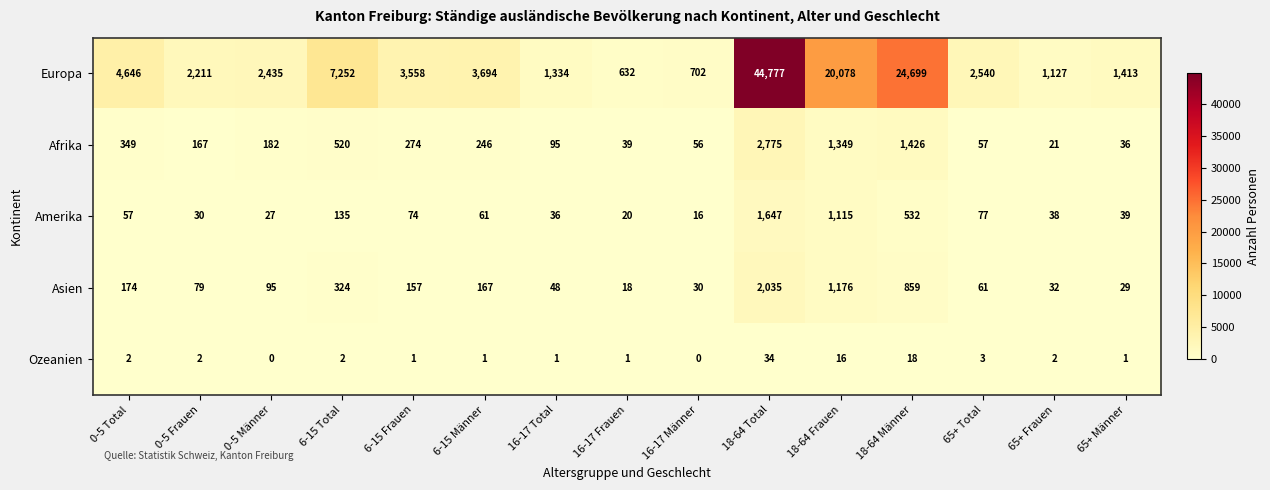

True or false: Ozeanien has a value of 1 at 6-15 Männer.

True